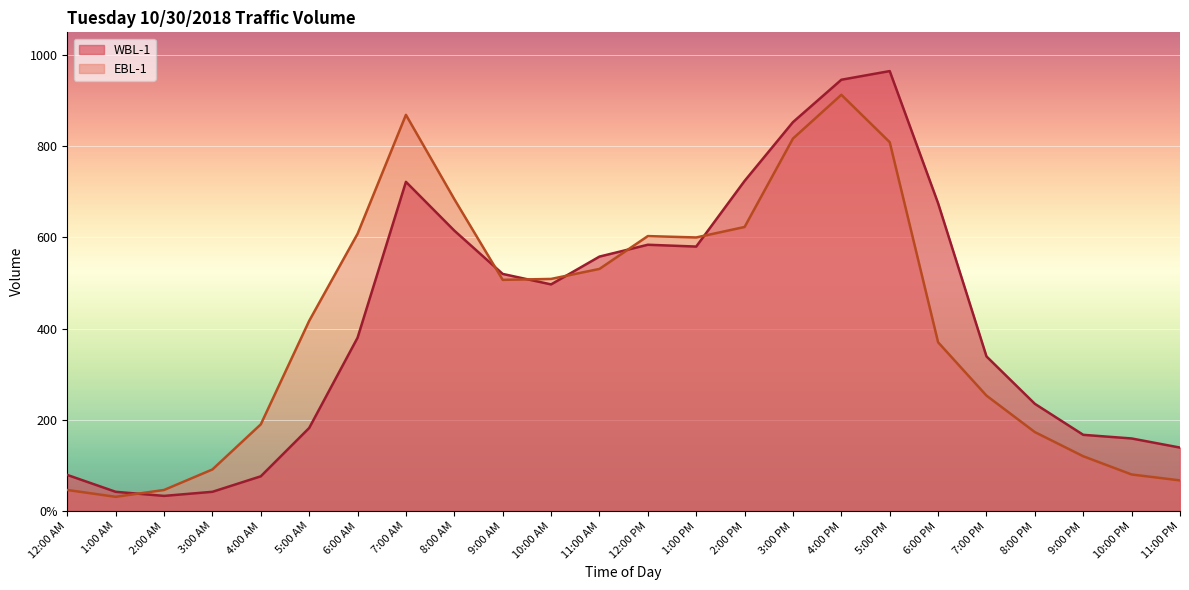

Read the WBL-1 value at 2:00 PM, to the nearest 100.

700